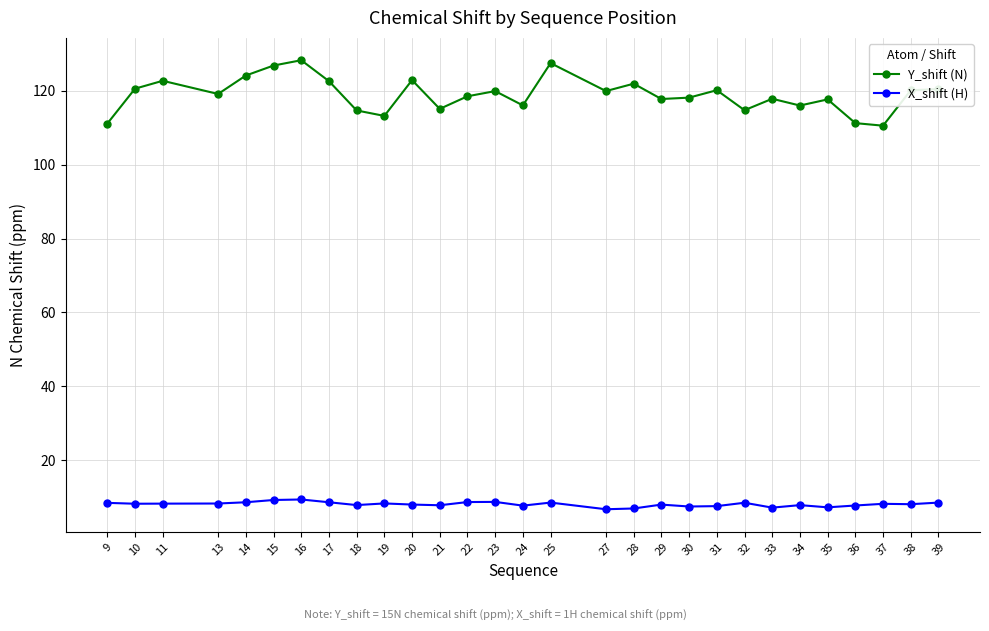

The Y_shift (N) series shows 114.8 at 32. True or false?

True